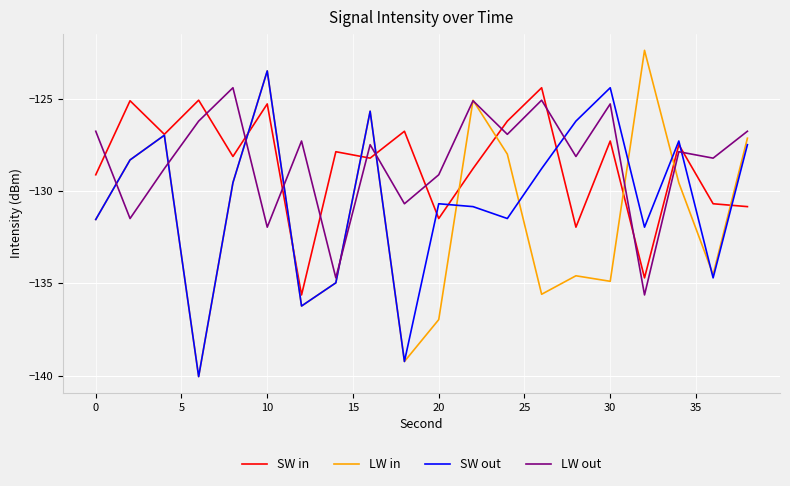

Which series has the widest spread of values?

LW in